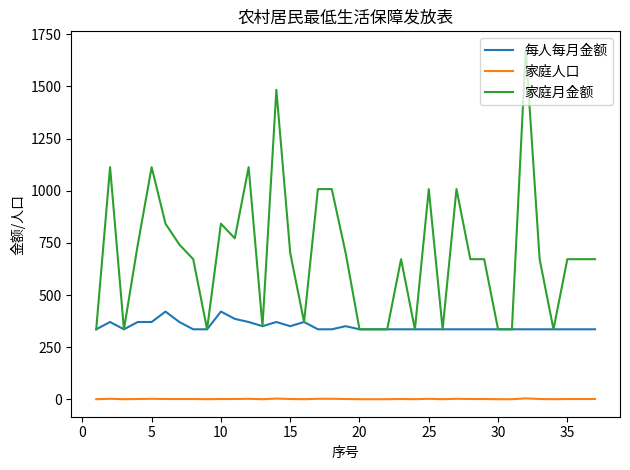

List the series in order of their overall mean, lowest first.

家庭人口, 每人每月金额, 家庭月金额